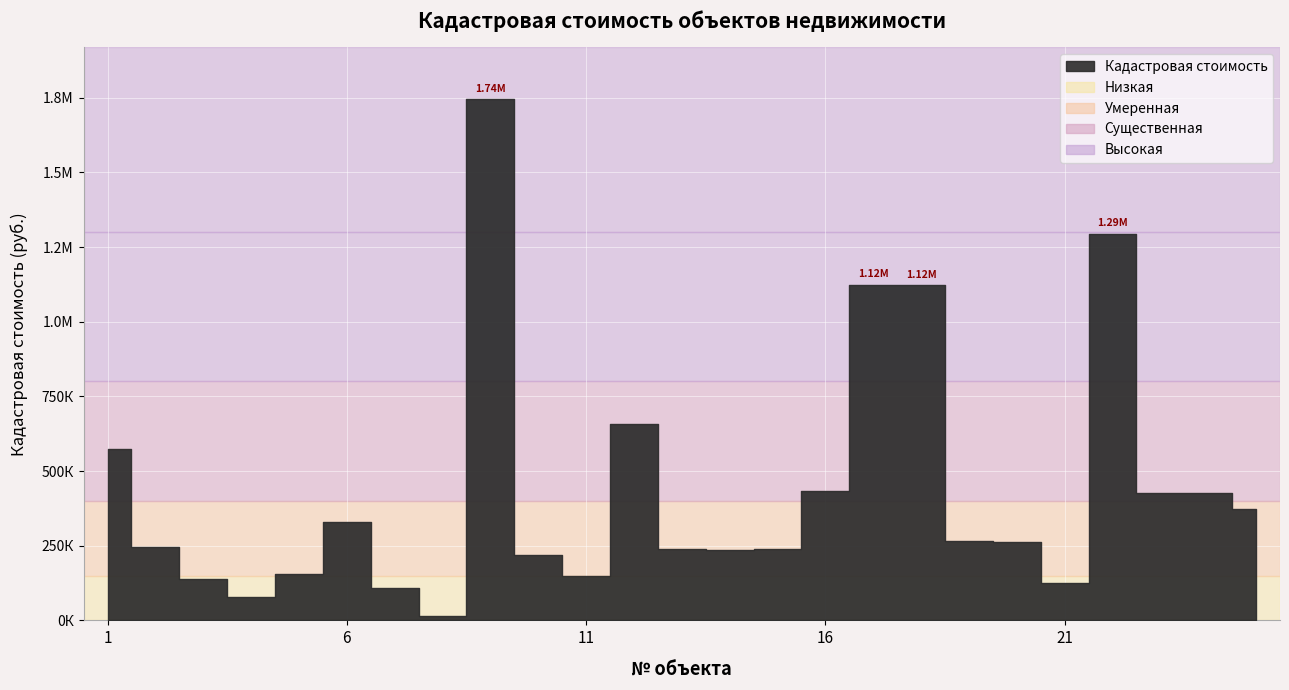

Reading left to right, list all the values displayed in this chart.

1=574494.7	2=245528.1	3=137299.8	4=79332.6	5=153662.5	6=329841.8	7=109485.4	8=15299.5	9=1744980.7	10=219216.3	11=148311.9	12=658884.0	13=238929.6	14=236315.1	15=239385.3	16=434270.4	17=1122307.2	18=1121970.4	19=265578.7	20=262027.2	21=124349.7	22=1293585.9	23=428077.7	24=428132.0	25=372507.8